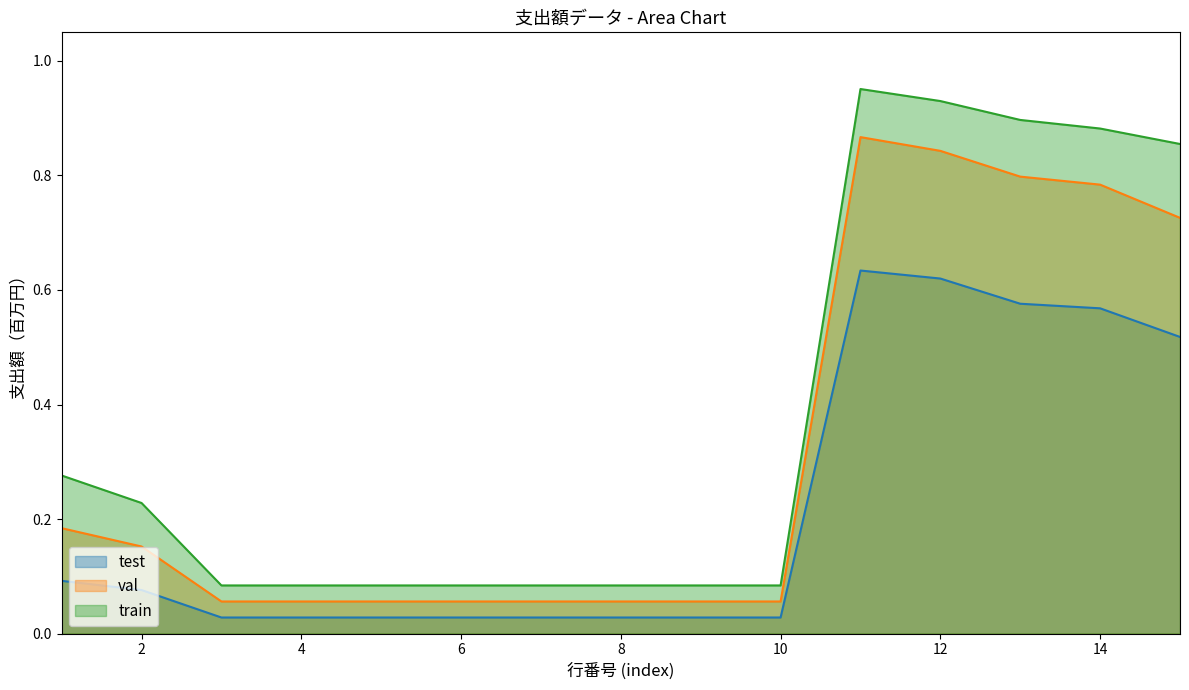

Does the chart display data point markers on the line(s)?

No